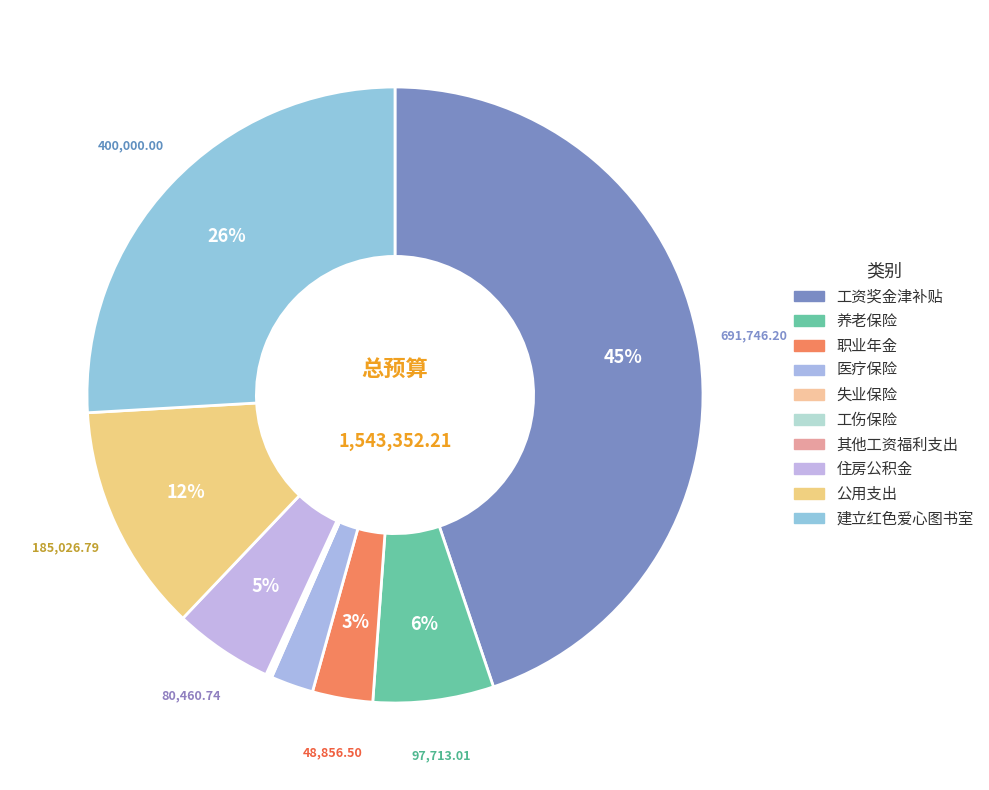

What is the smallest slice in the pie chart?

失业保险